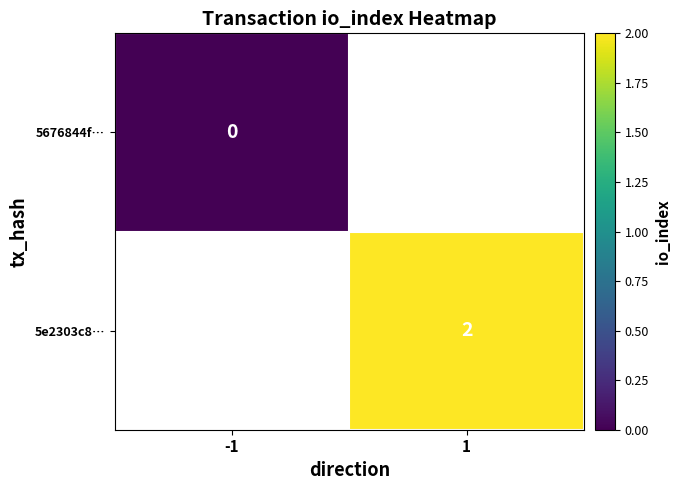

True or false: 5e2303c8… has a value of 2 at 1.

True